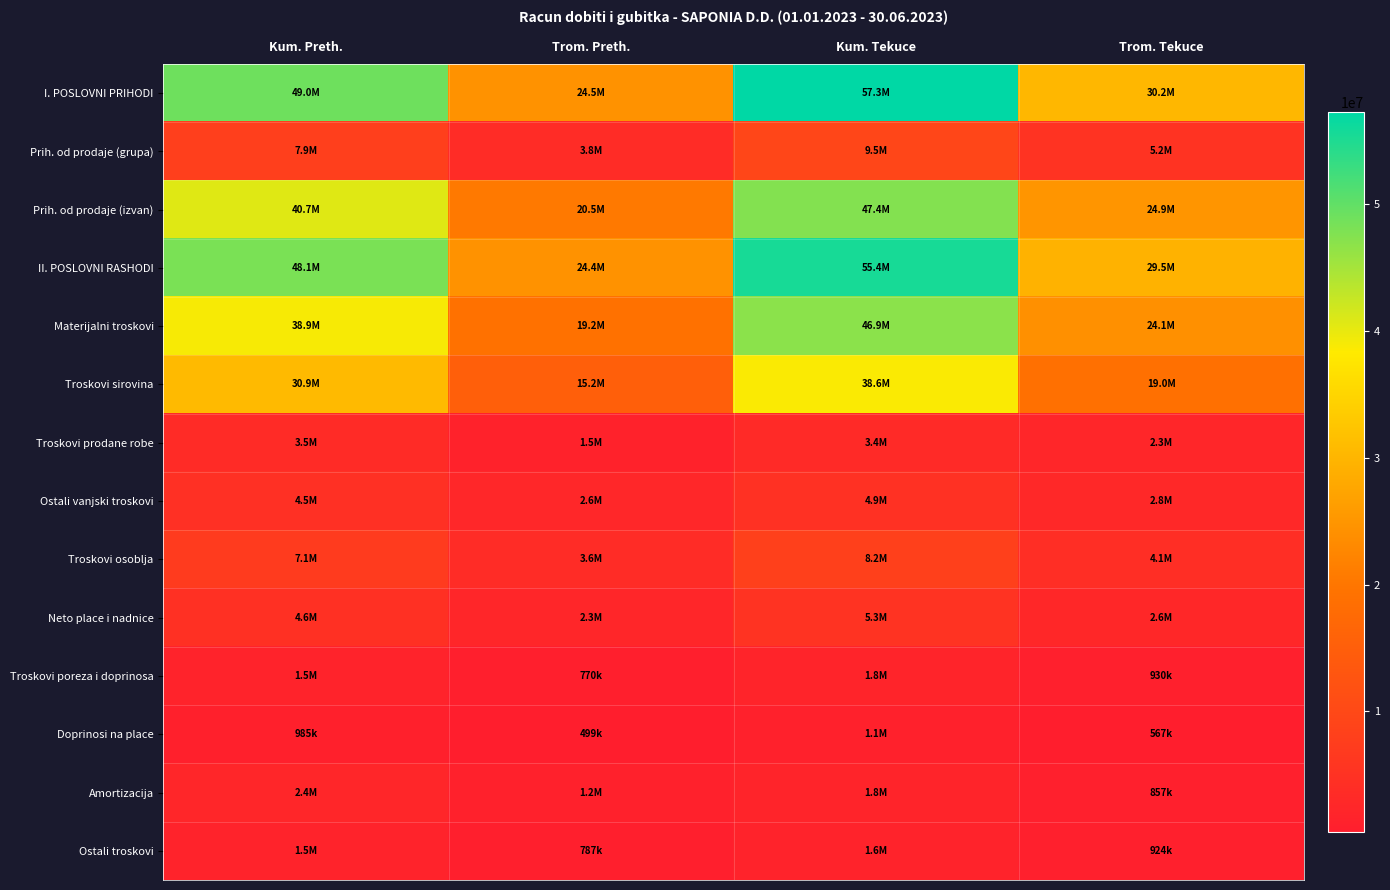

Between Trom. Preth. and Kum. Tekuce, which is larger?

Kum. Tekuce